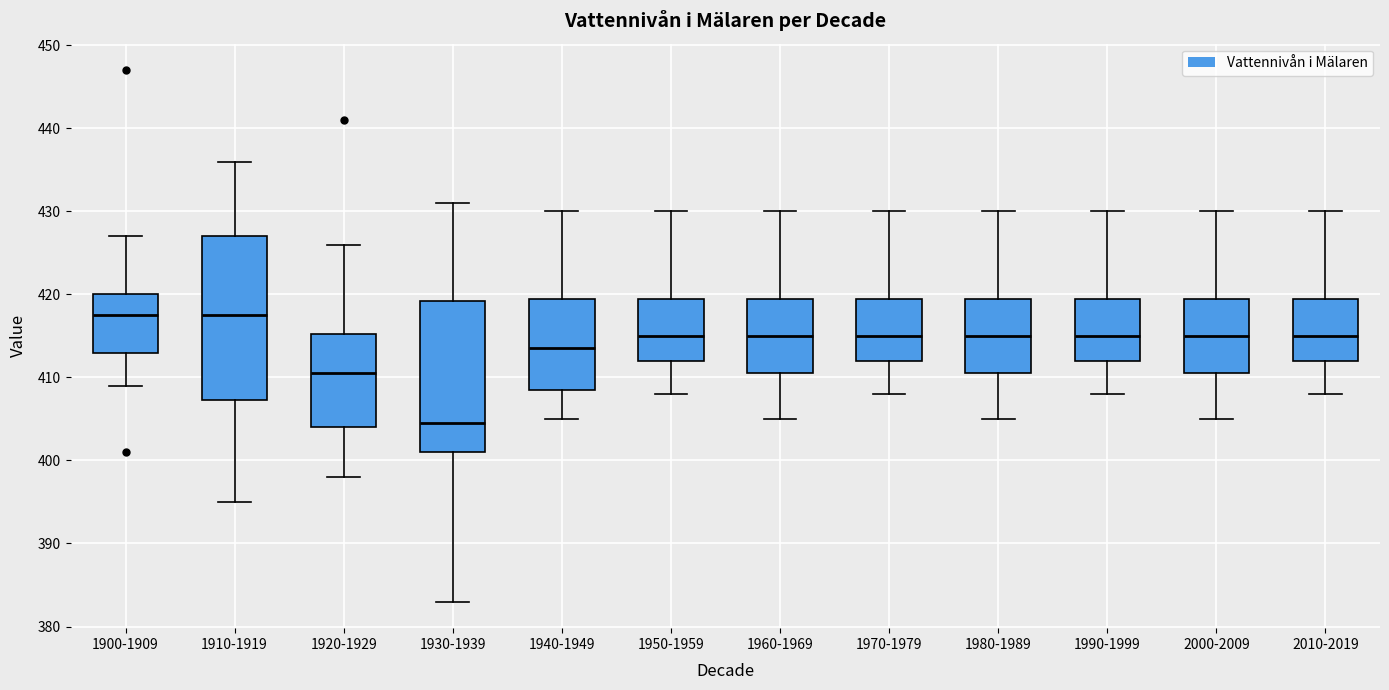

Which box is the tallest, from its lower edge to its upper edge?

1910-1919